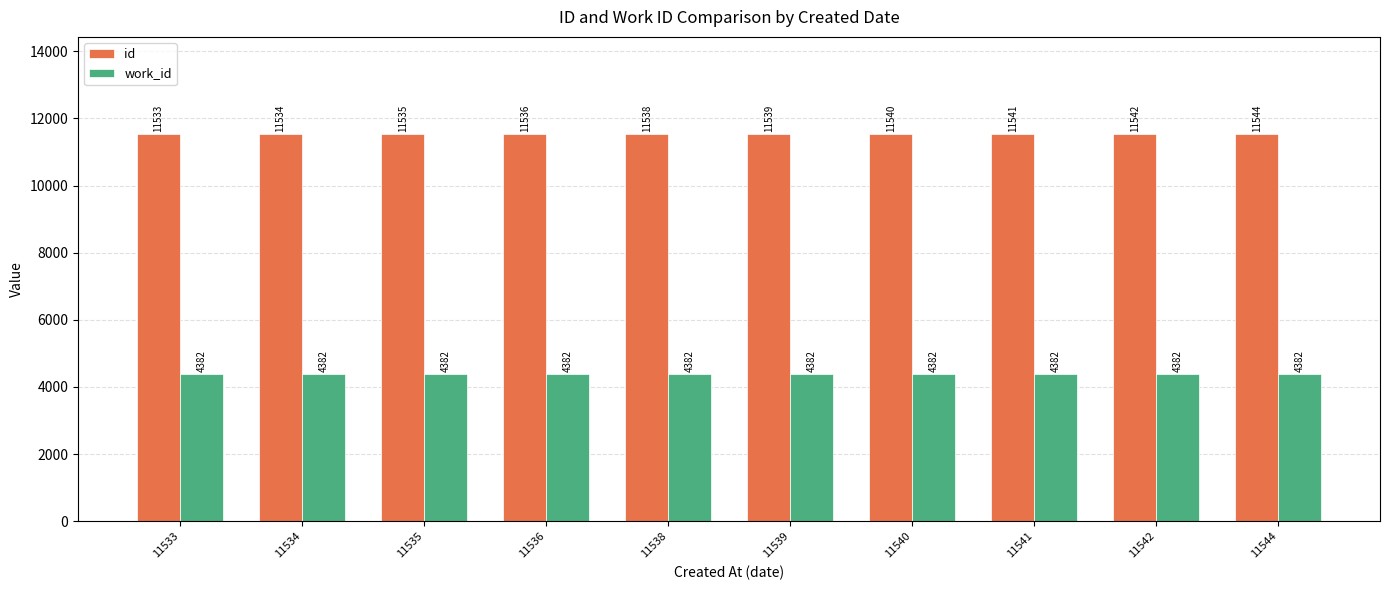

What is the sum of the work_id values at 11540 and 11539?

8764